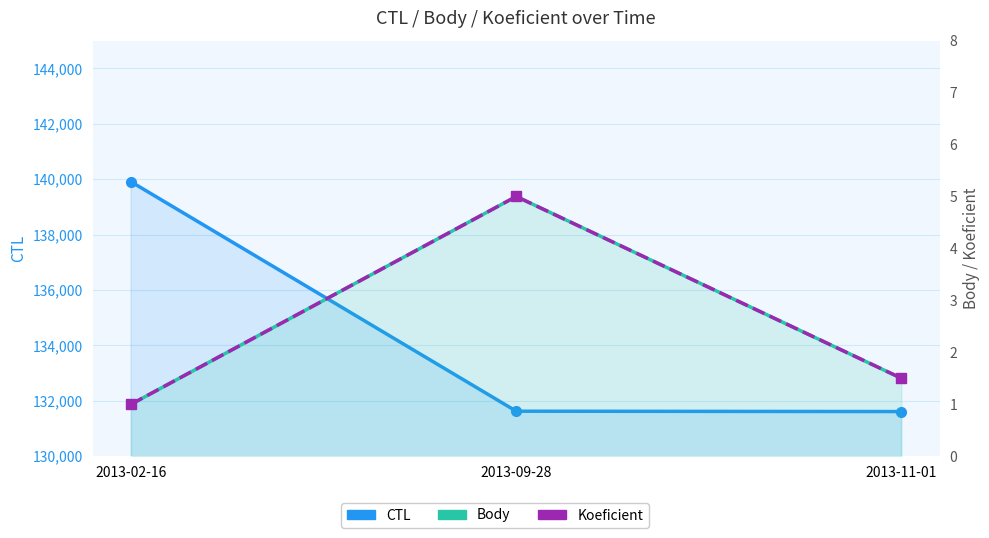

The value of CTL at 2013-11-01 is 131612.0. True or false?

True